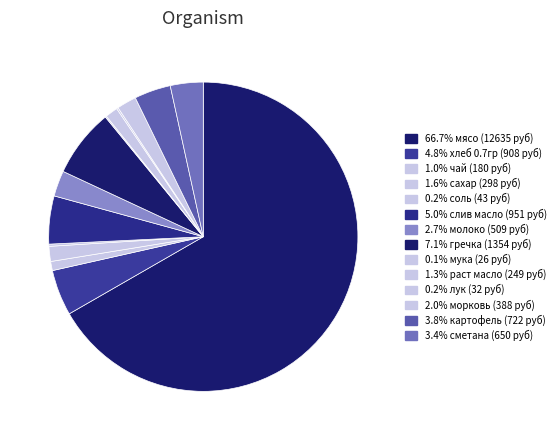

What is the majority slice?

мясо